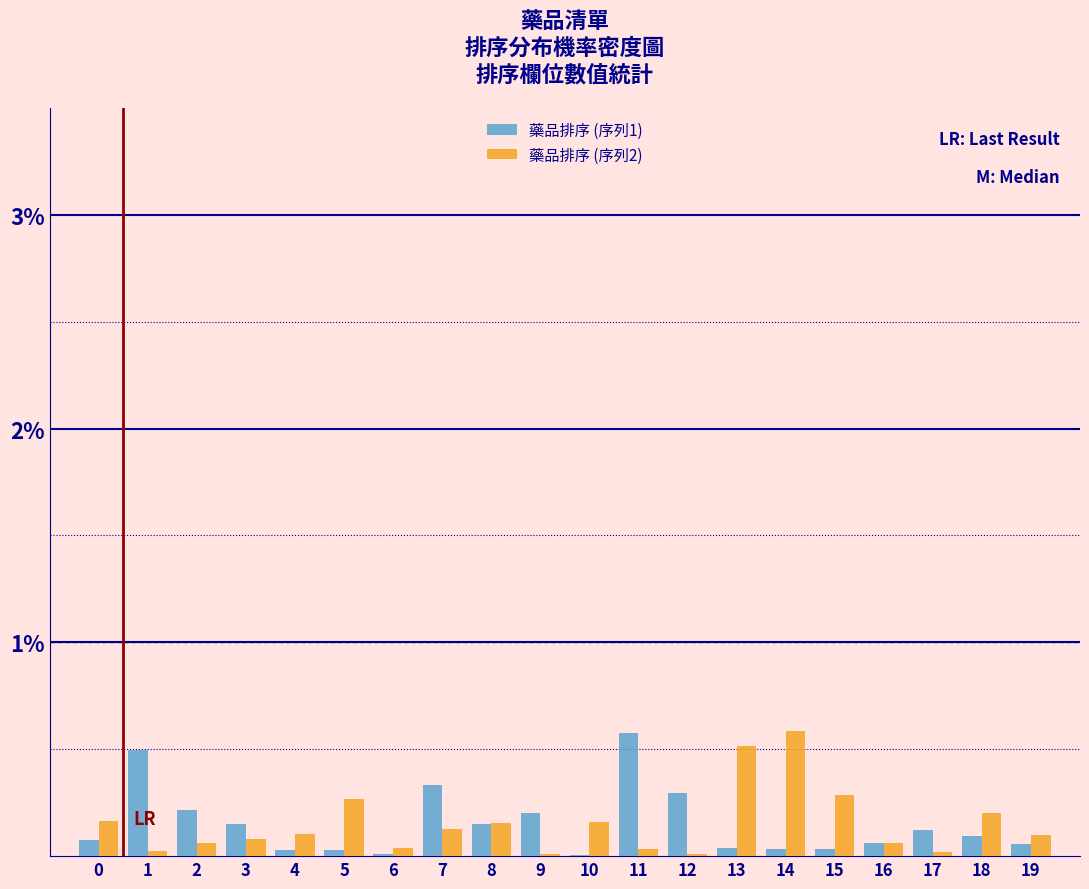

Is it true that 藥品排序 (序列1) equals 0.2 at 8?

True